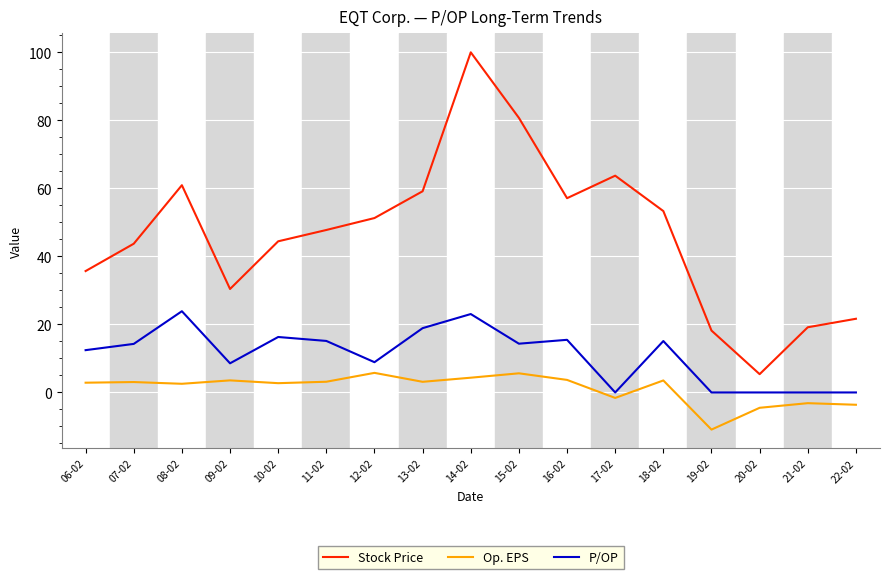

Which series changed the most between 09-02 and 19-02?

Op. EPS